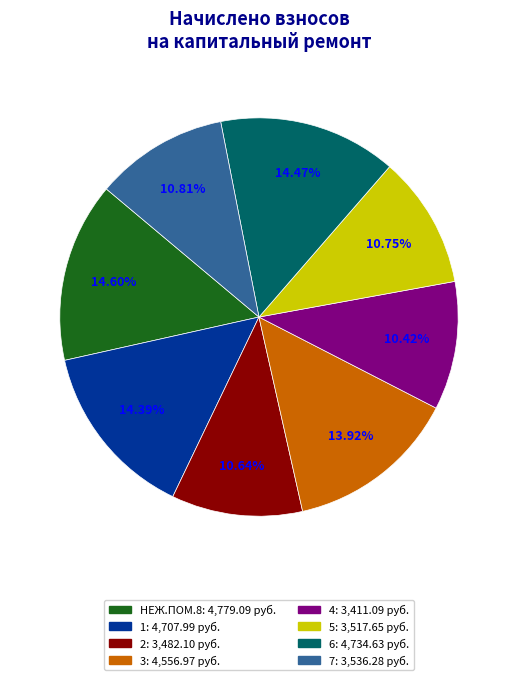

Approximately how many times larger is the value at 3 compared to 5?

1.3